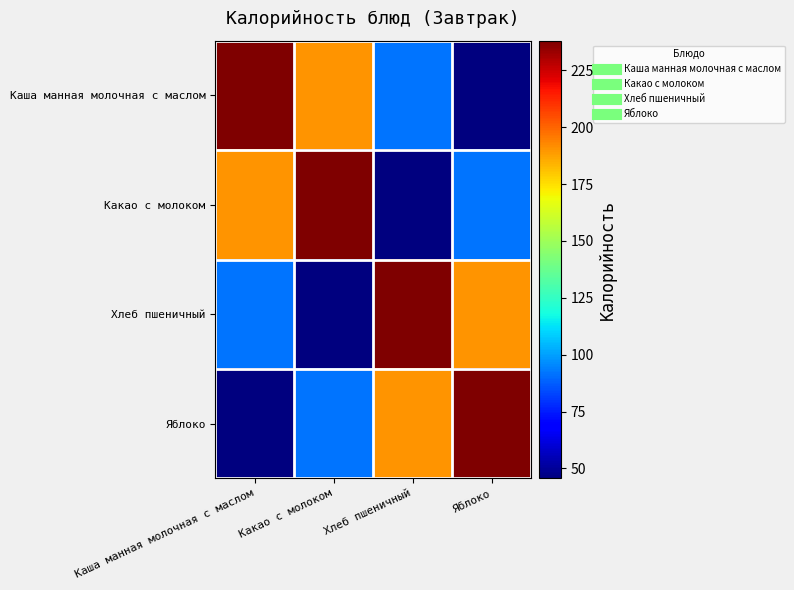

At how many categories does at least one series exceed 136?

4